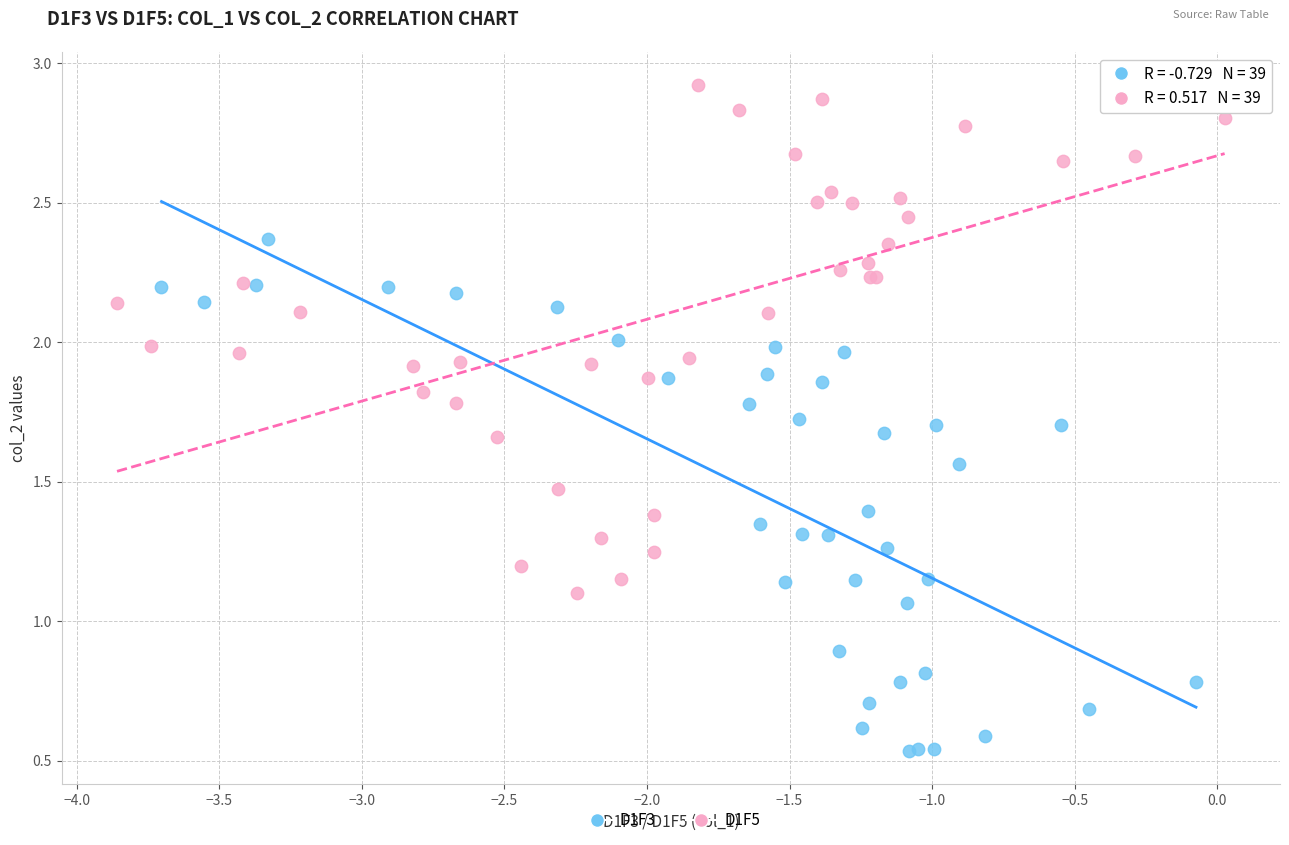

Which series reaches the maximum Y coordinate?

D1F5